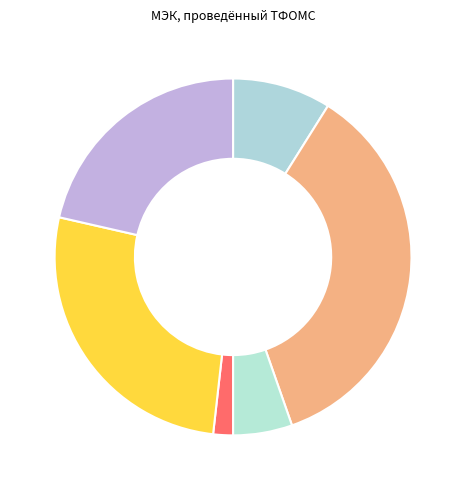

Rank the categories by value from highest to lowest.

амбулаторно, стационарно, повторный МЭК, вне медицинской организации, в дневном стационаре, ВМП